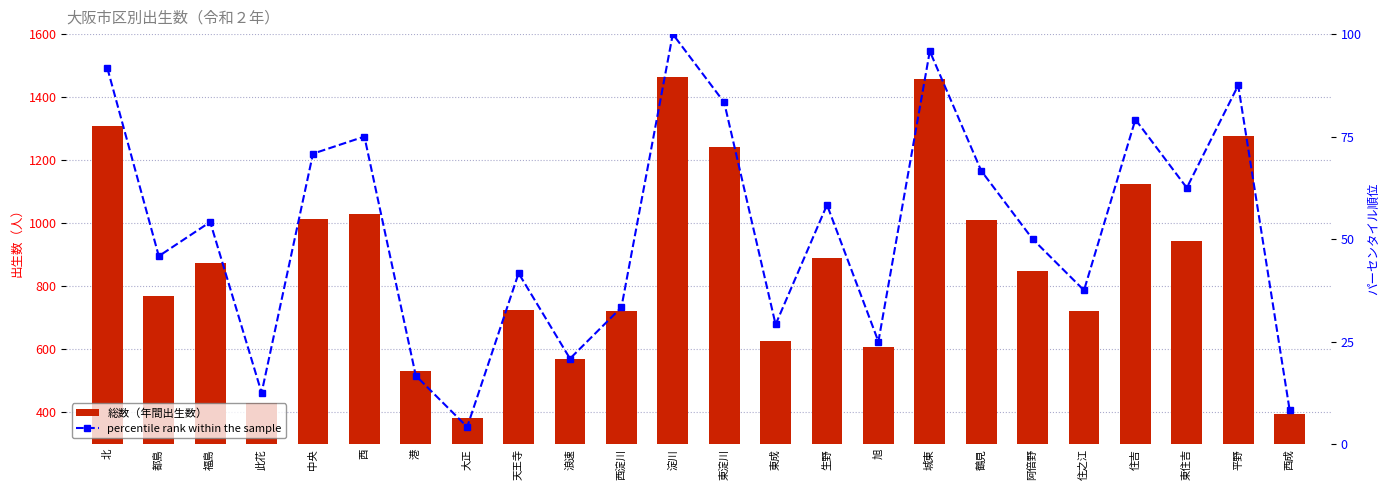

What is the spread (max minus min) of values at 住吉?

1044.8